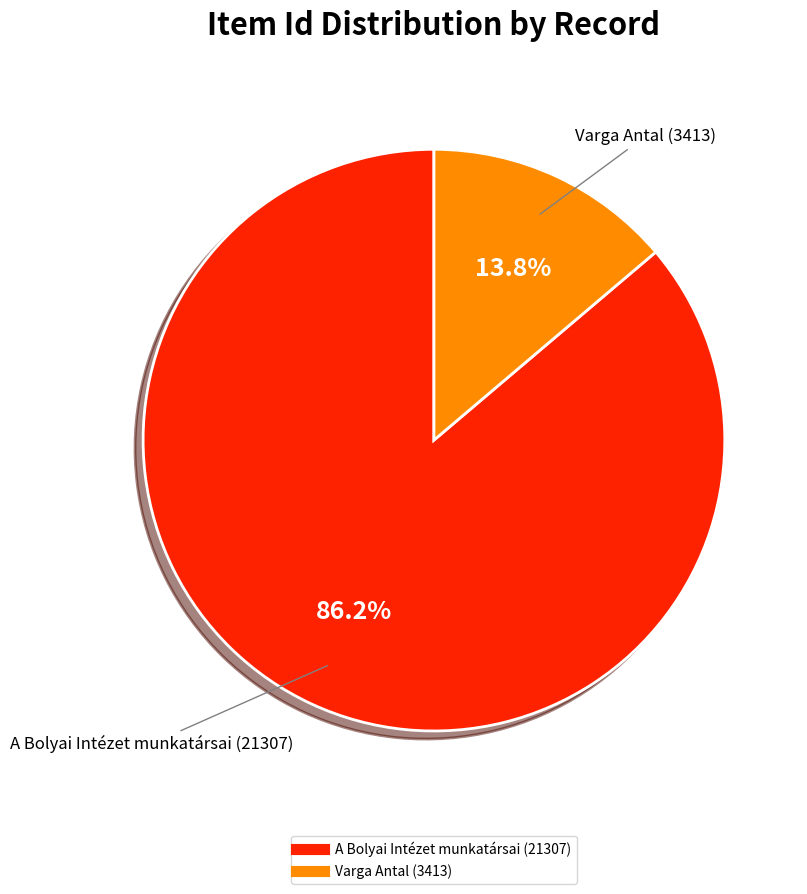

Approximately how many times larger is the value at A Bolyai Intézet munkatársai (21307) compared to Varga Antal (3413)?

6.2